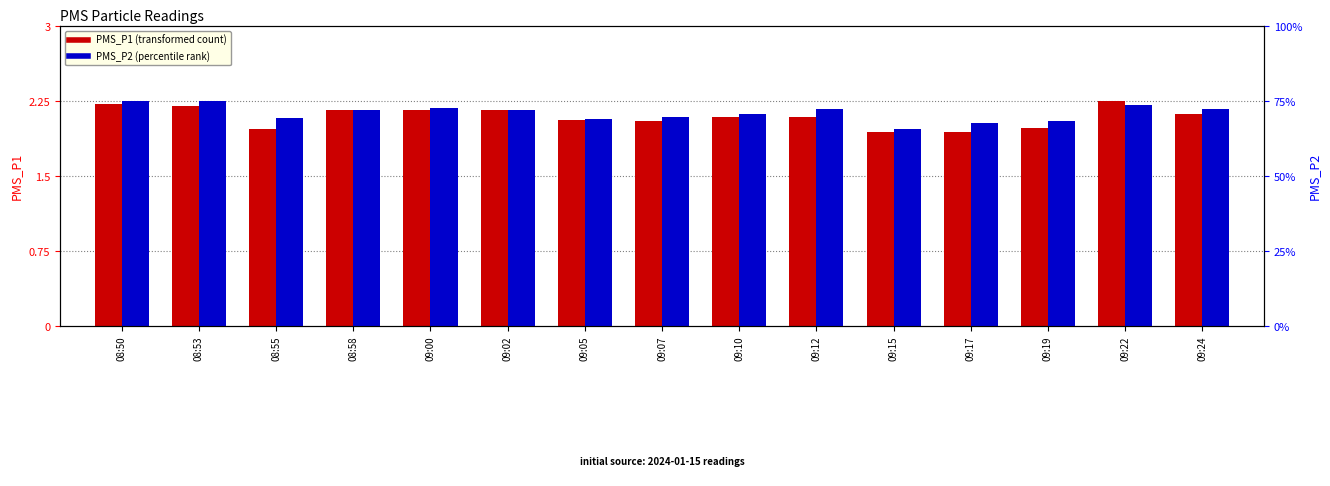

What is the spread (max minus min) of values at 09:15?

63.9